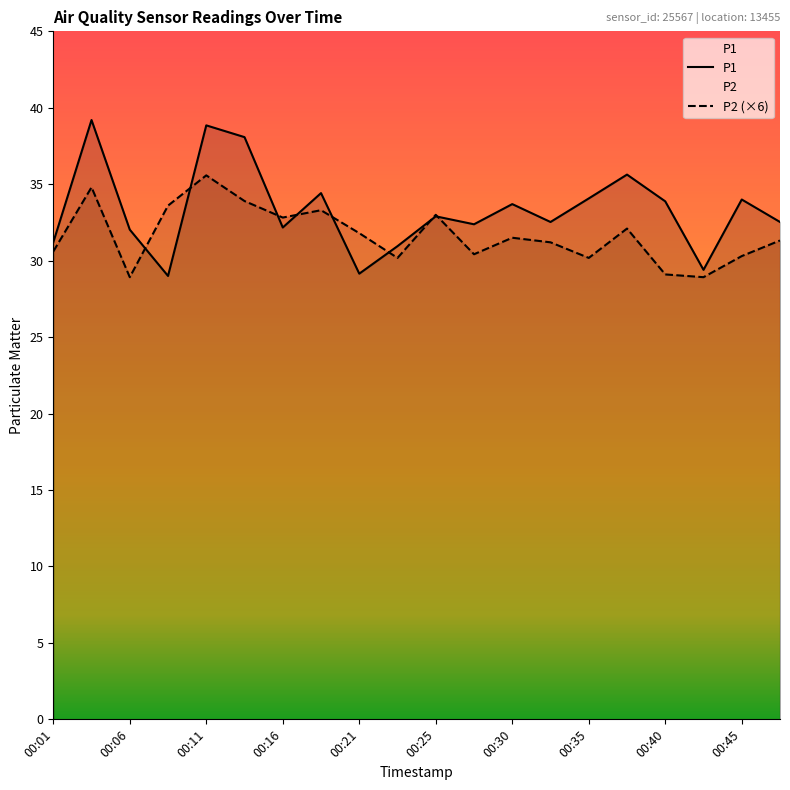

At which label does P2 first exceed 31?

00:04